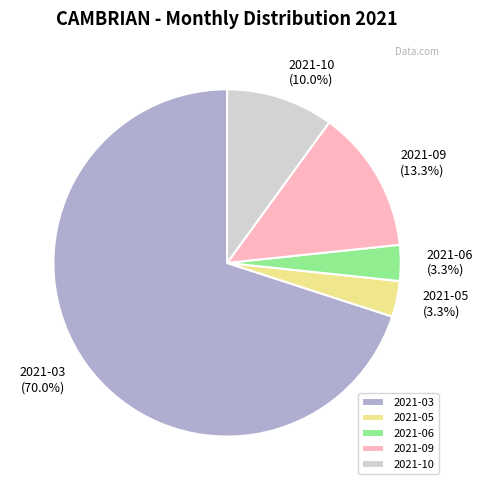

What percentage do 2021-05 and 2021-10 together represent?

13.3%